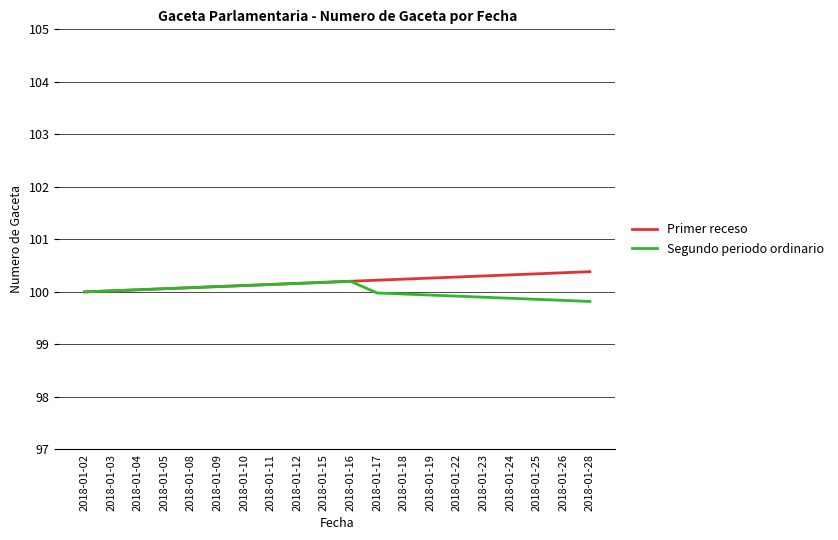

The value of Primer receso at 2018-01-12 is 100.2. True or false?

True